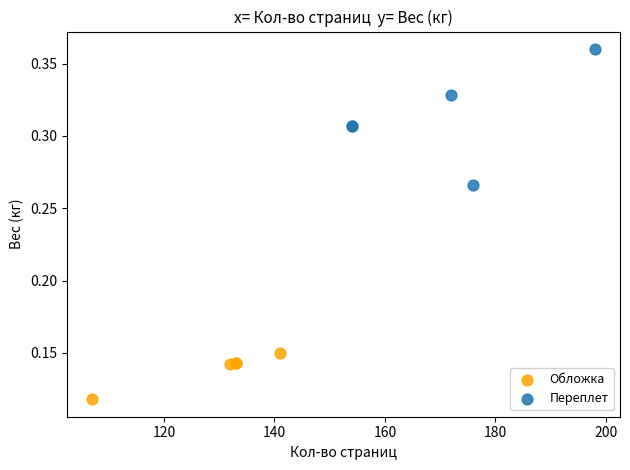

Which series contains the lowest Y value?

Обложка